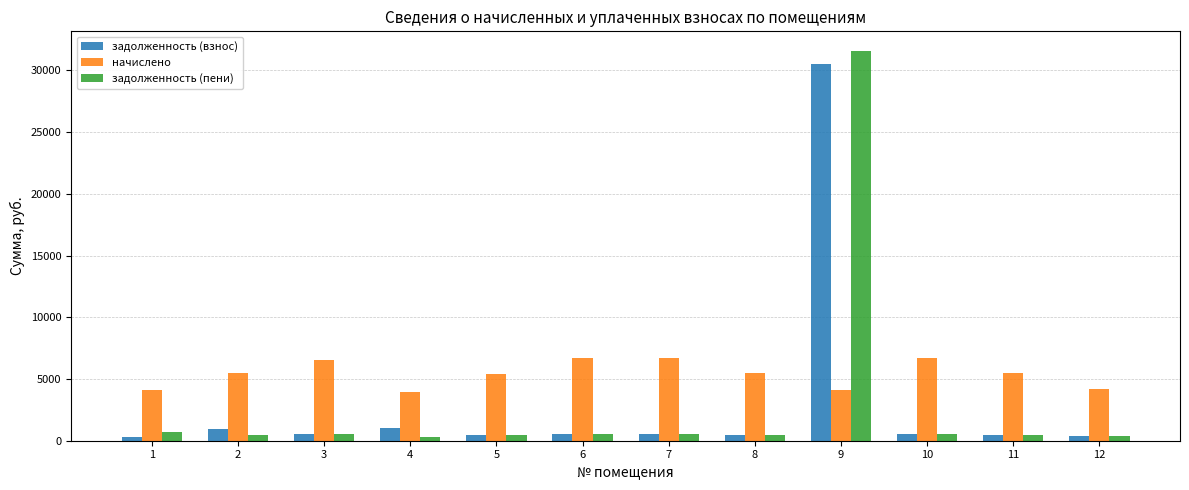

Where is задолженность (взнос) nearest to the value 15446?

4